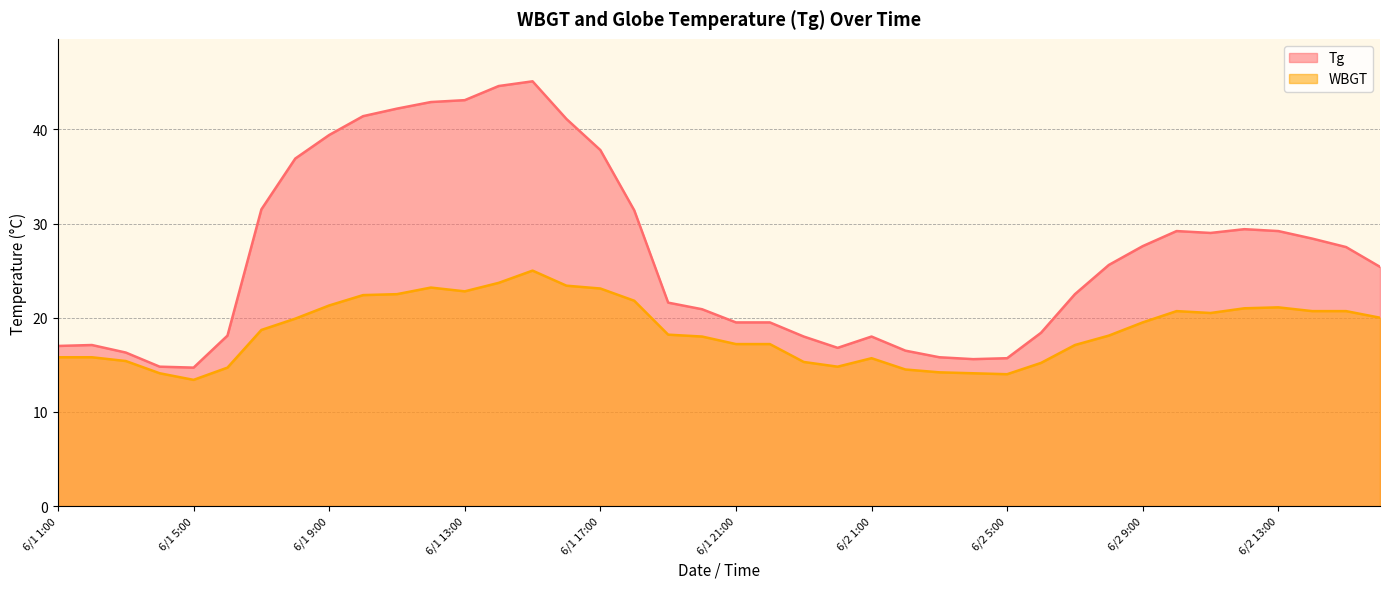

Count the number of data series in this chart.

2